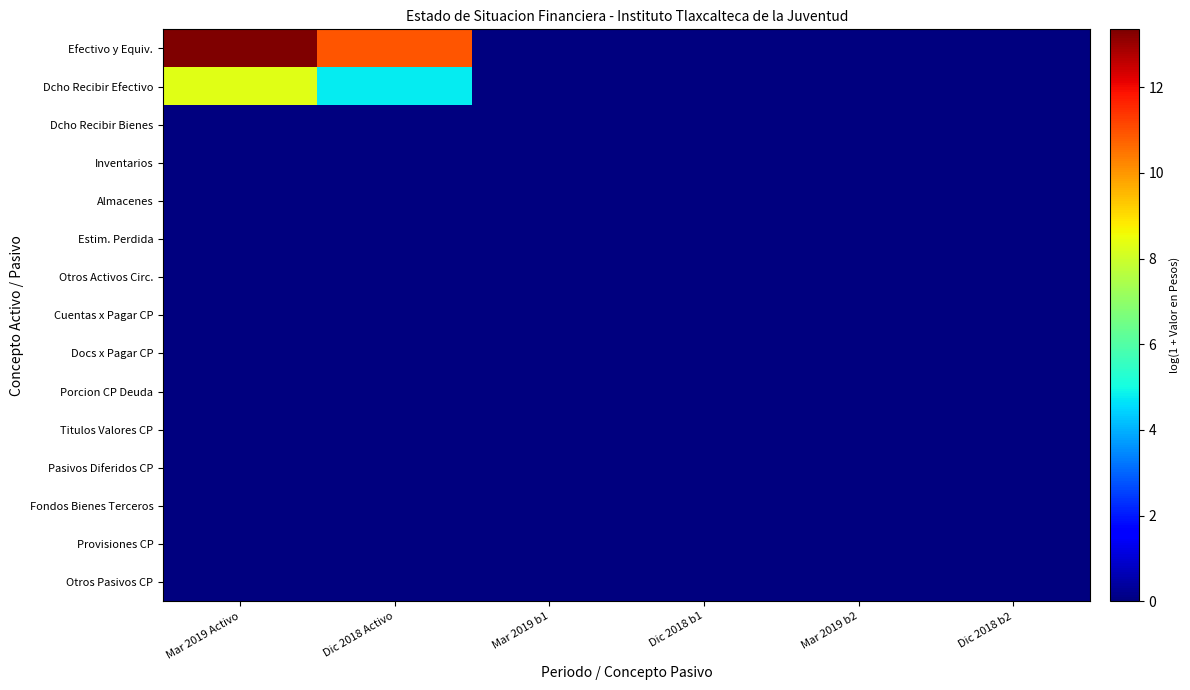

How many data points does each series have?

6